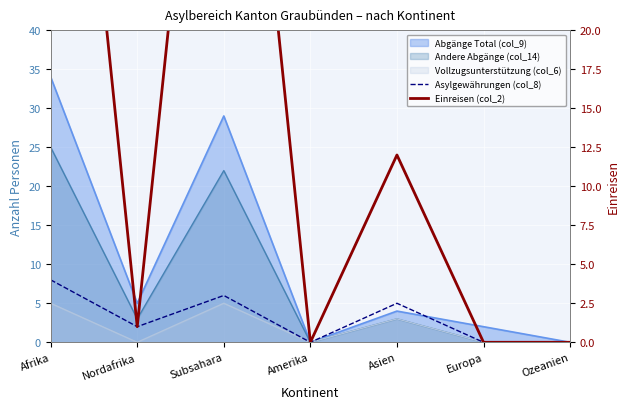

Which series has the largest total across all categories?

Einreisen (col_2)